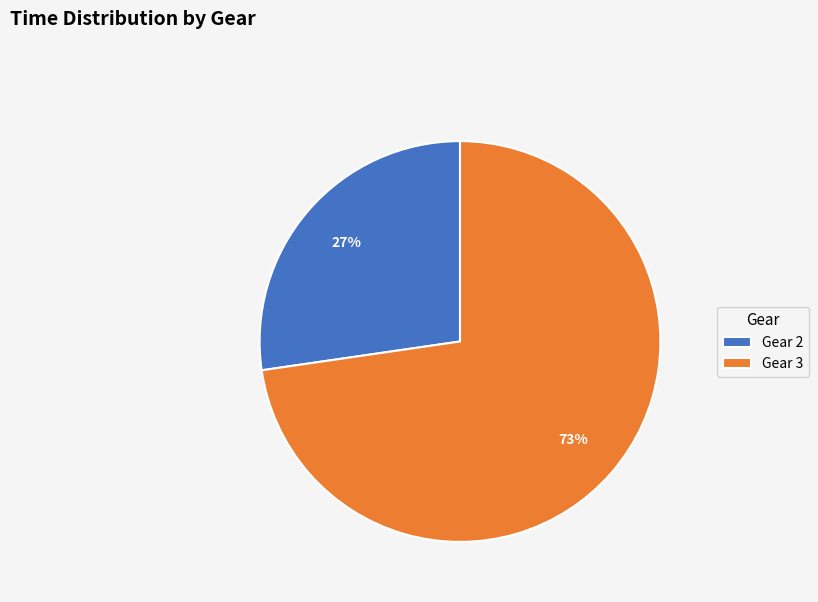

To the nearest percent, what is the average slice percentage?

50%